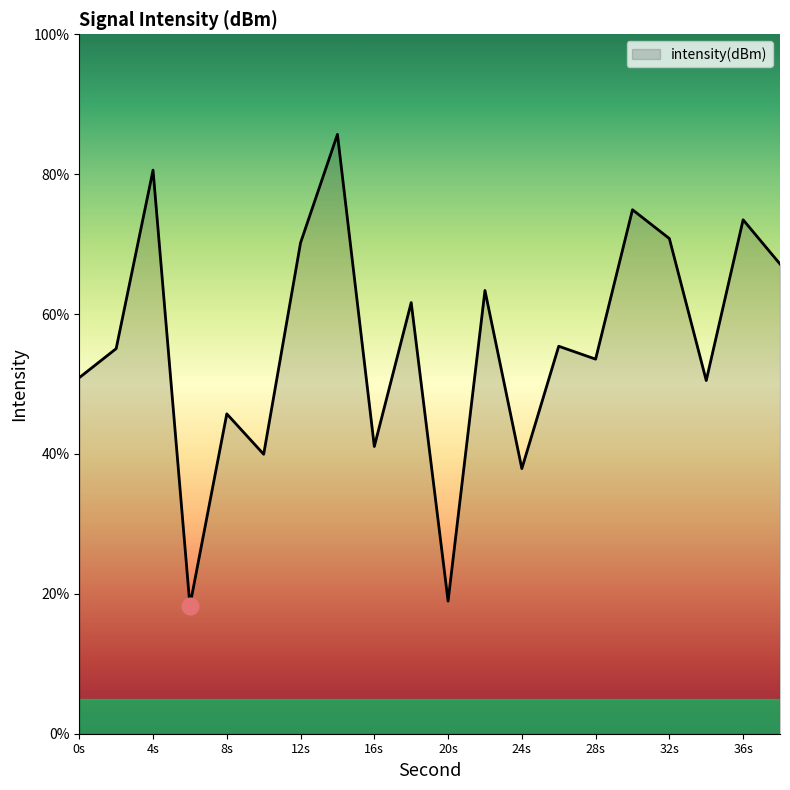

What is the difference between the maximum and minimum values?

67.4